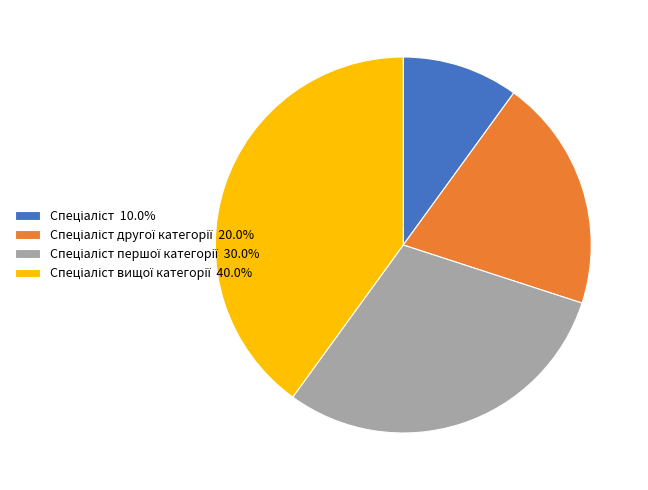

Does any single category account for the majority?

No